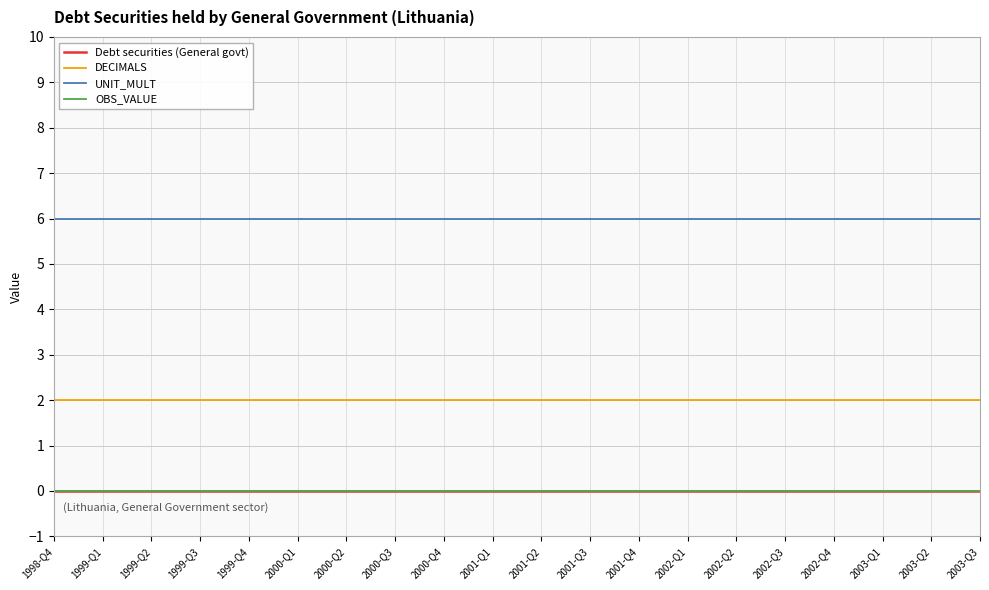

Does the chart have visible grid lines?

Yes